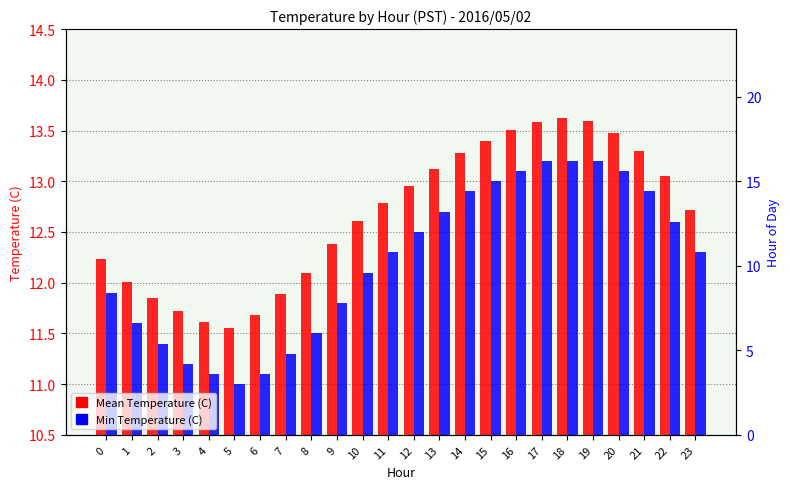

What is the total value across all series at 6?

22.8